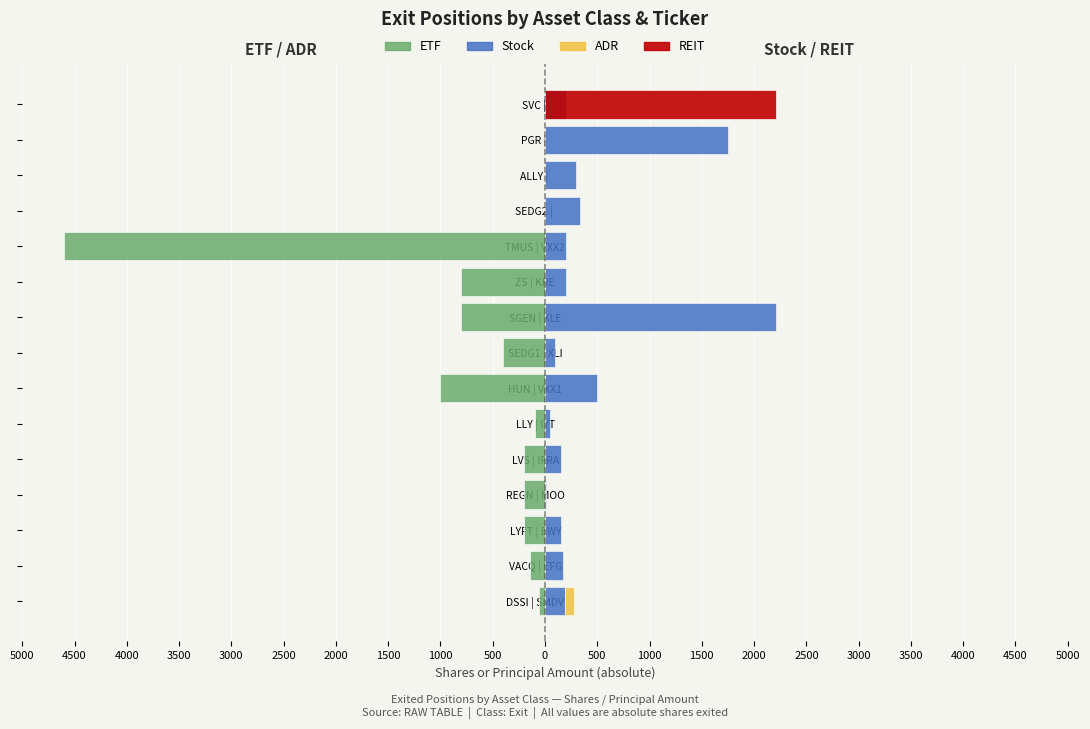

How many data points in Stock are above 200?

5